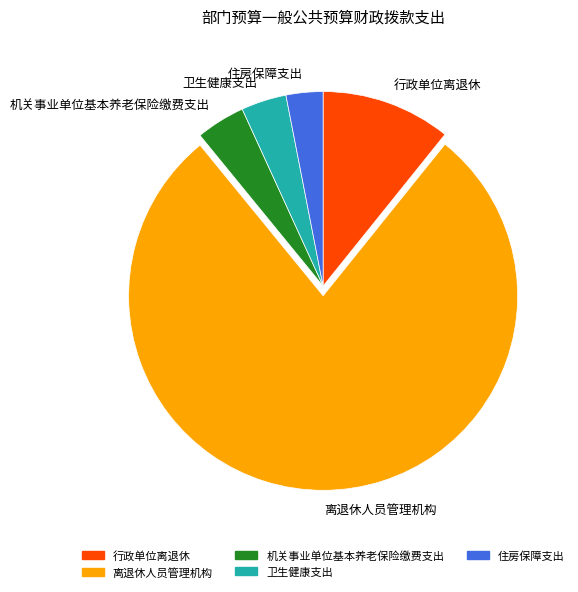

Is it true that 离退休人员管理机构 is 86% of the pie?

False